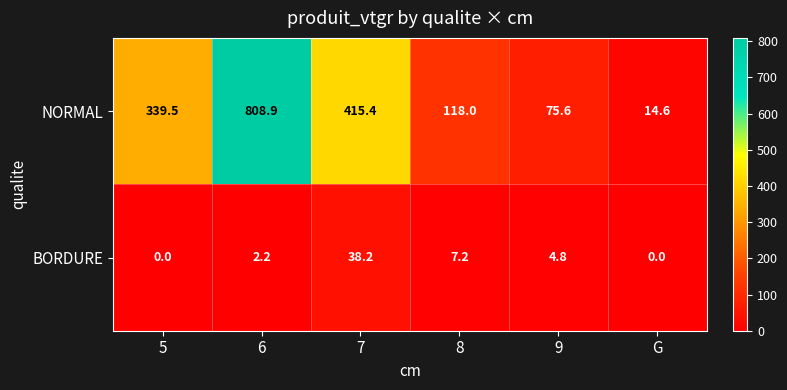

What is the average value of the NORMAL series?

295.3